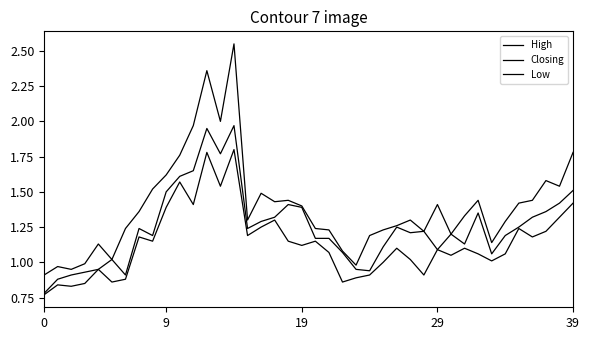

What is the average value of the Low series?

1.1